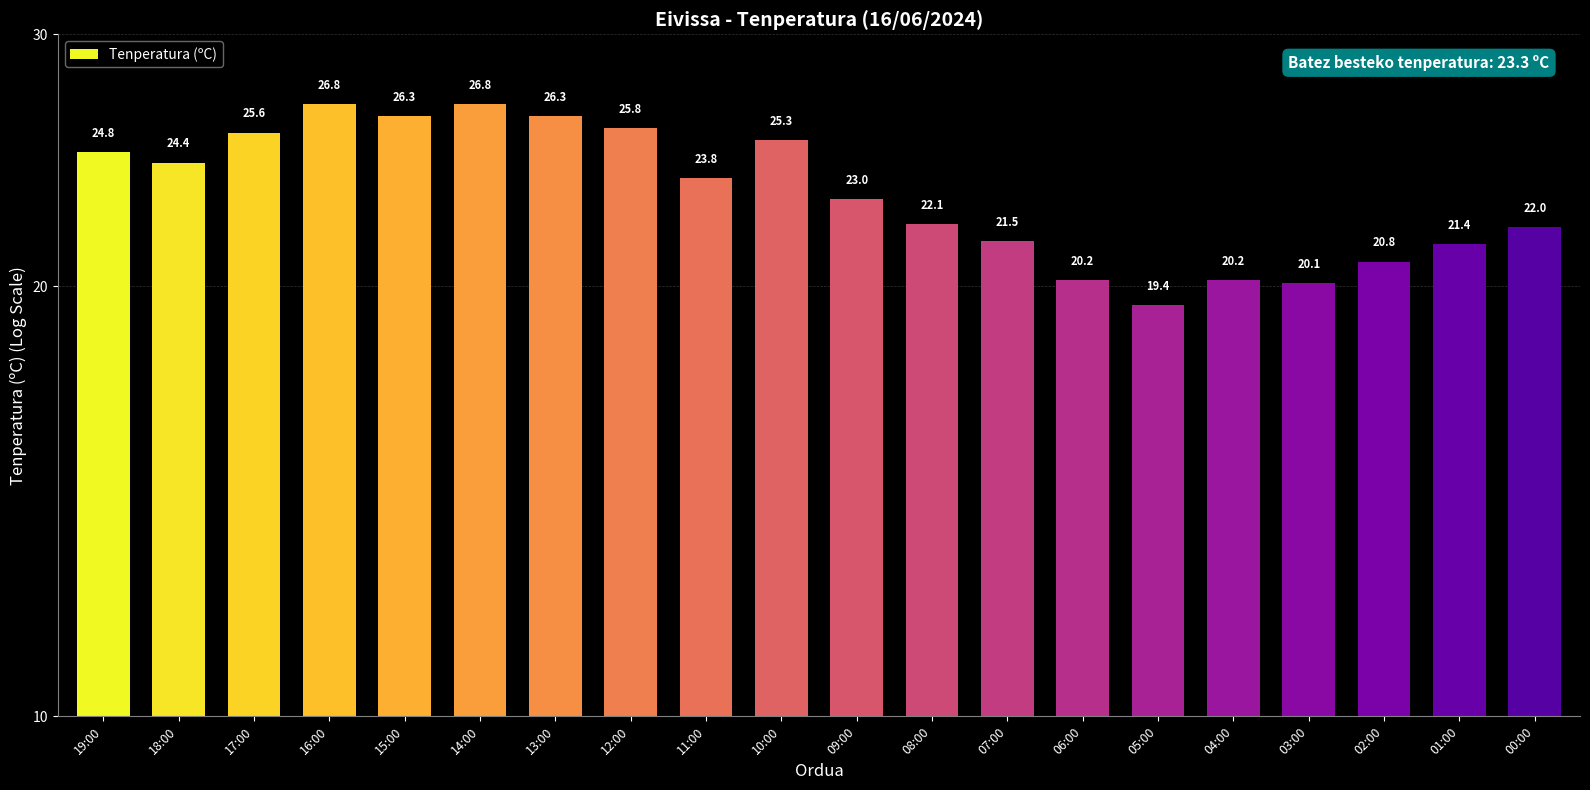

List the labels in order of value, smallest first.

05:00, 03:00, 06:00, 04:00, 02:00, 01:00, 07:00, 00:00, 08:00, 09:00, 11:00, 18:00, 19:00, 10:00, 17:00, 12:00, 15:00, 13:00, 16:00, 14:00